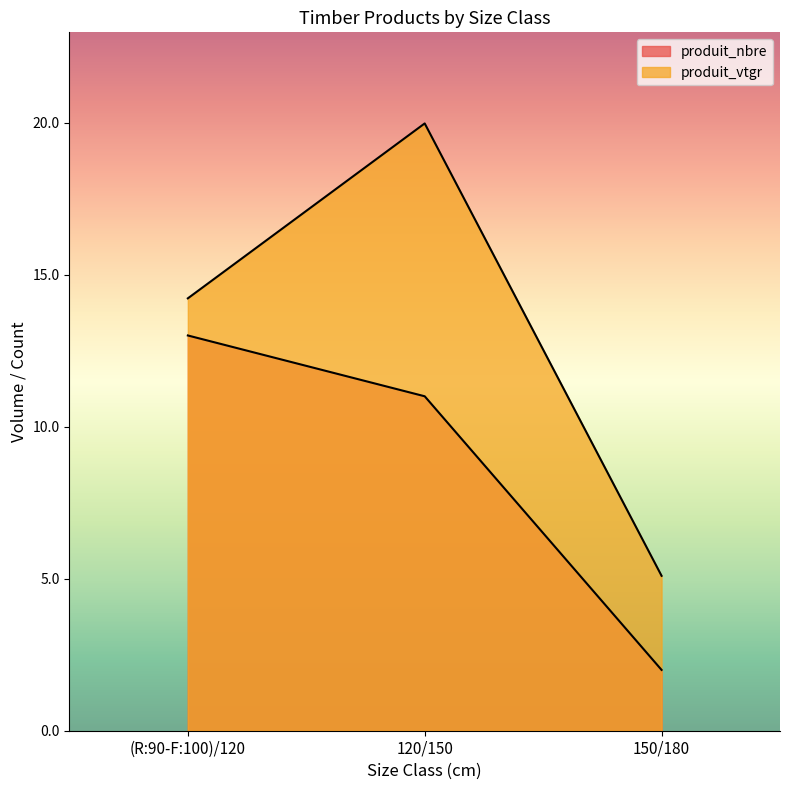

Does the chart display data point markers on the line(s)?

No